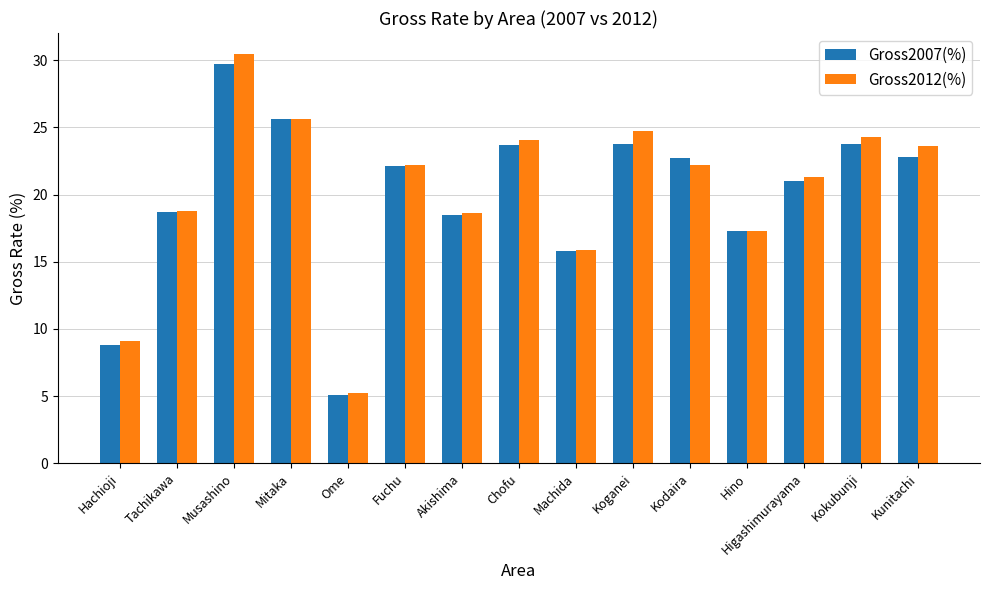

What is the label of the 10th bar from the right?

Fuchu